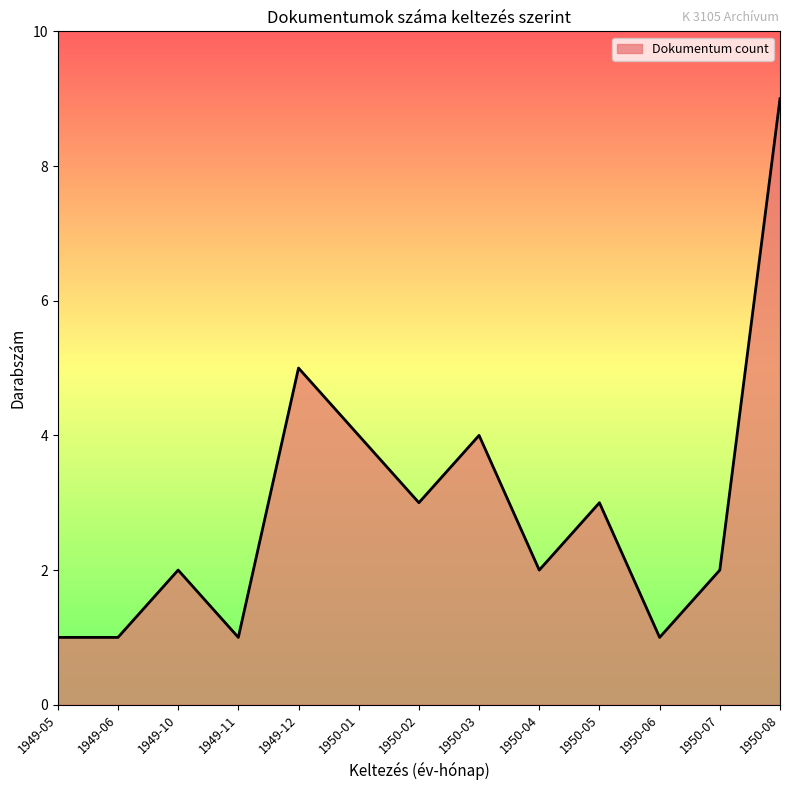

What is the difference between the maximum and minimum values?

8